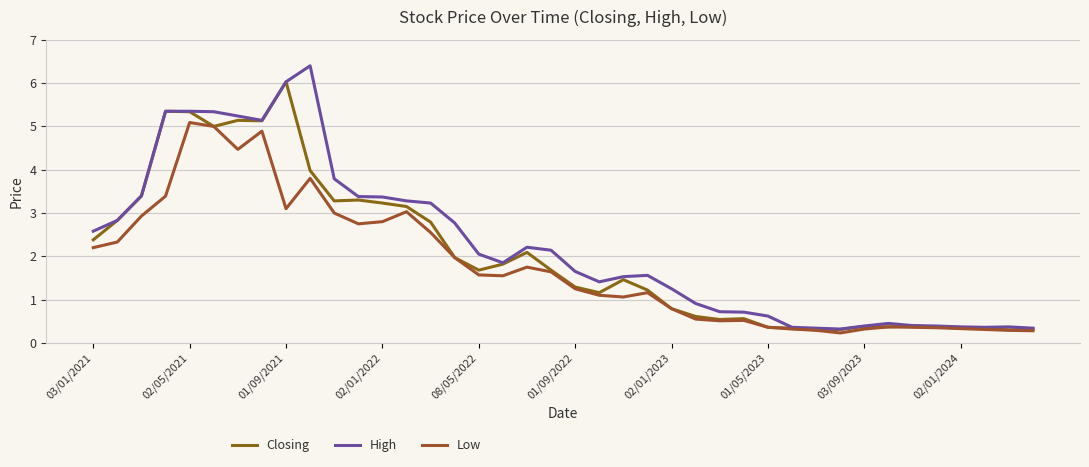

At how many categories does at least one series exceed 4?

7